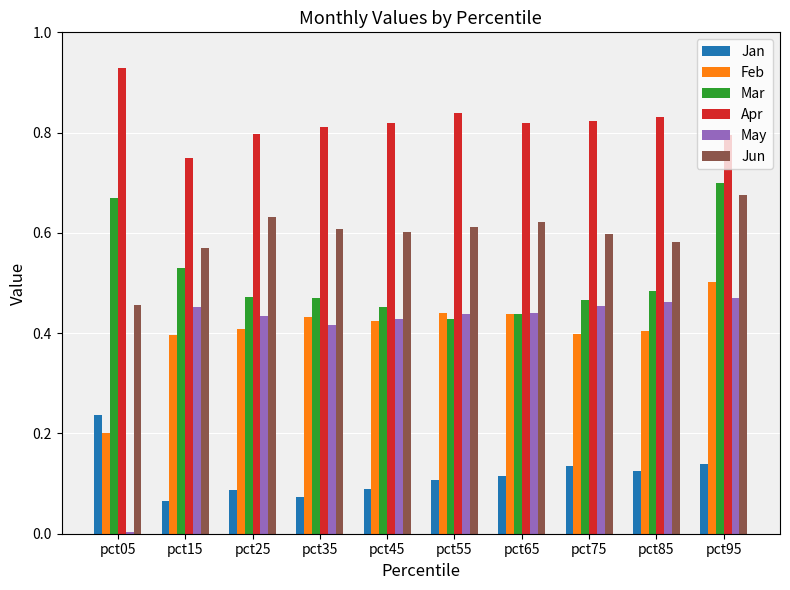

The Mar series shows 1.2 at pct95. True or false?

False